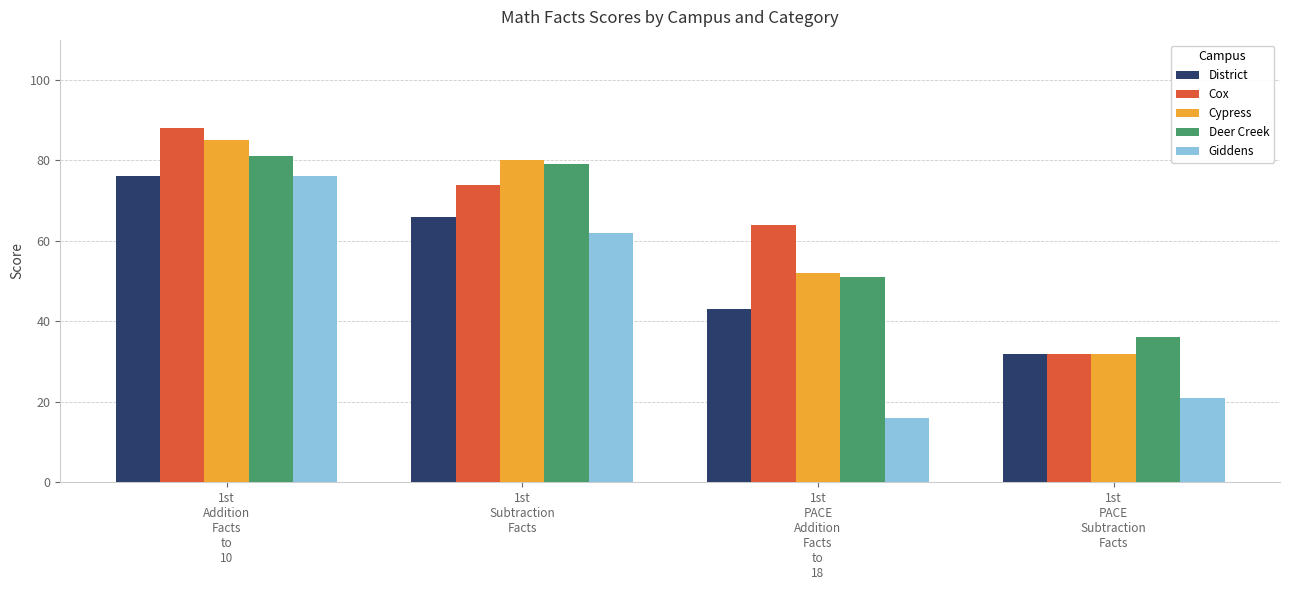

What is the lowest value of the District series?

32